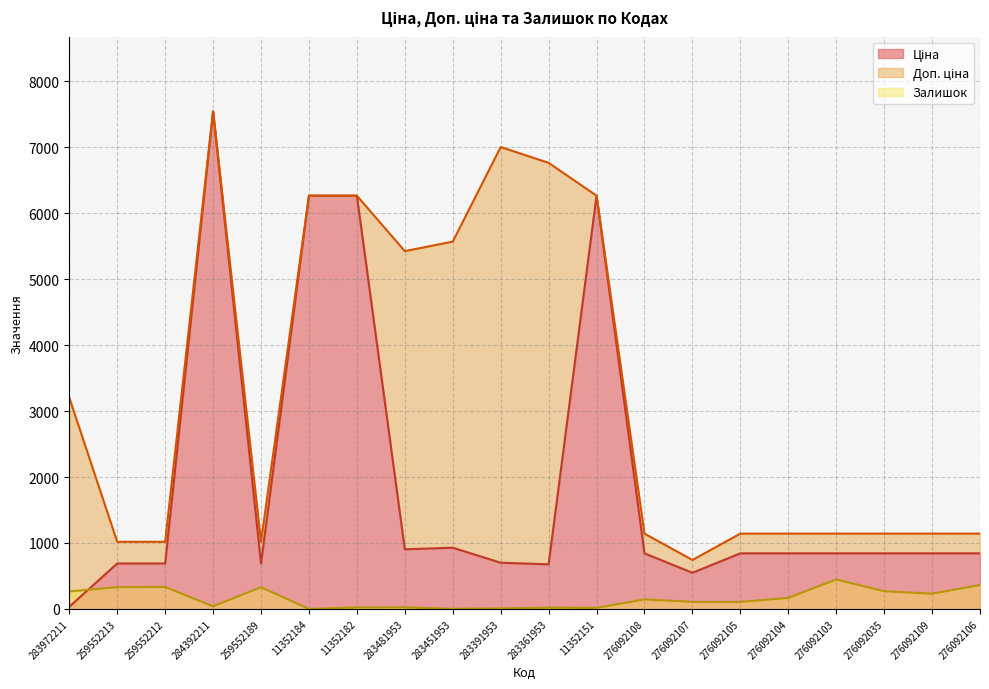

Which series has the widest spread of values?

Ціна